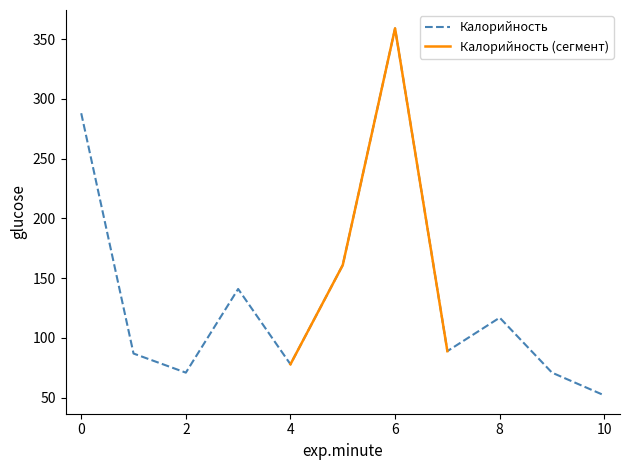

The value of Калорийность at 10 is 88. True or false?

False